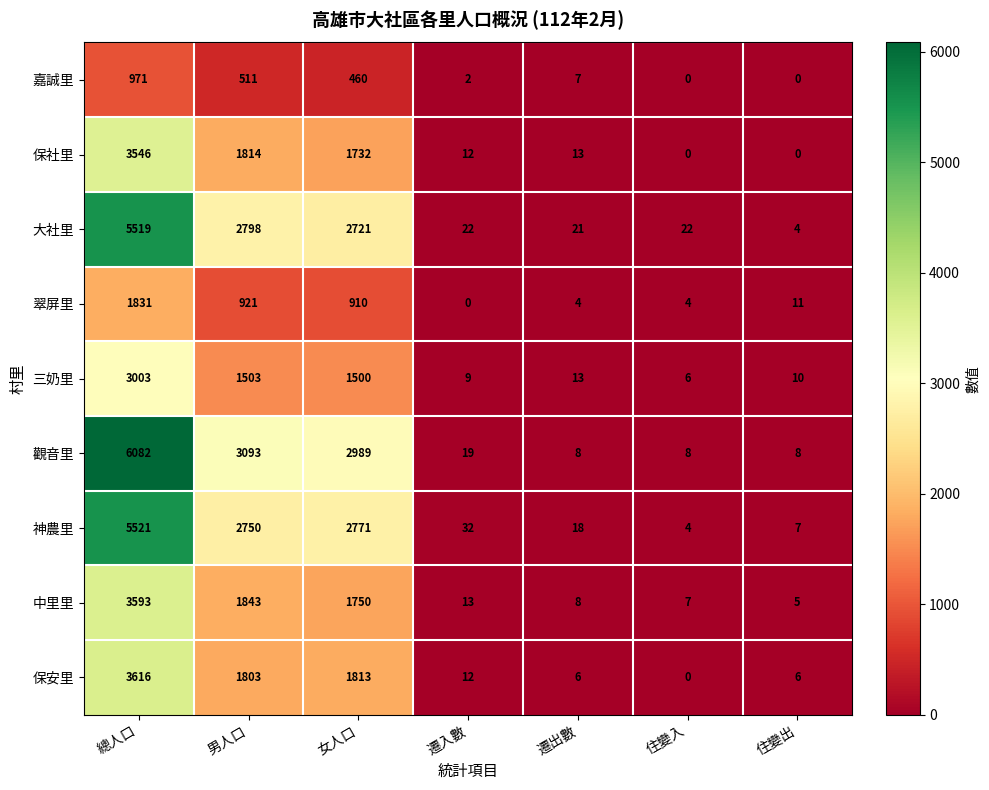

The 嘉誠里 series shows 460 at 女人口. True or false?

True